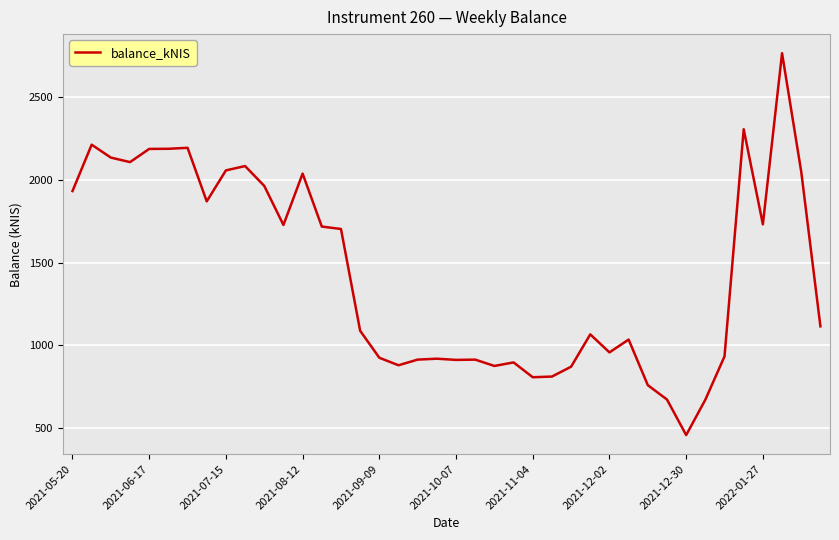

What is the difference between the maximum and minimum values?

2305.2